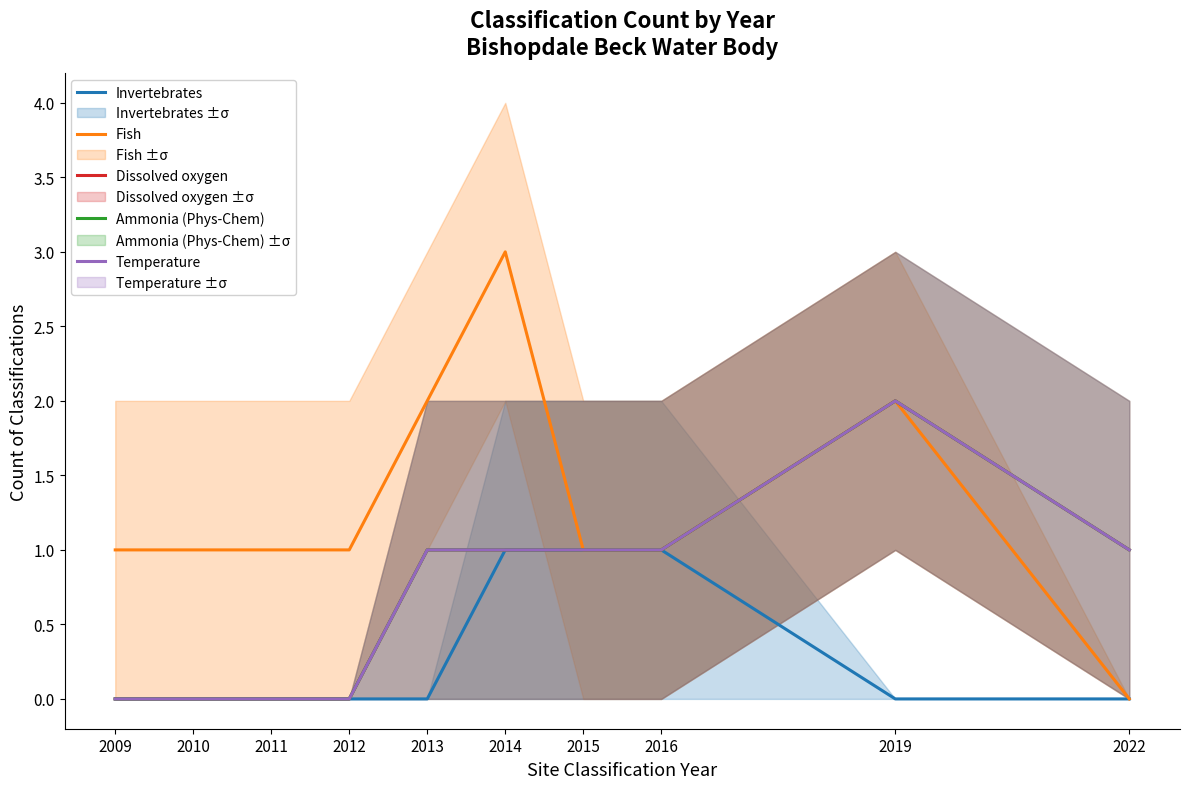

Is it true that Invertebrates equals 0 at 2022?

True